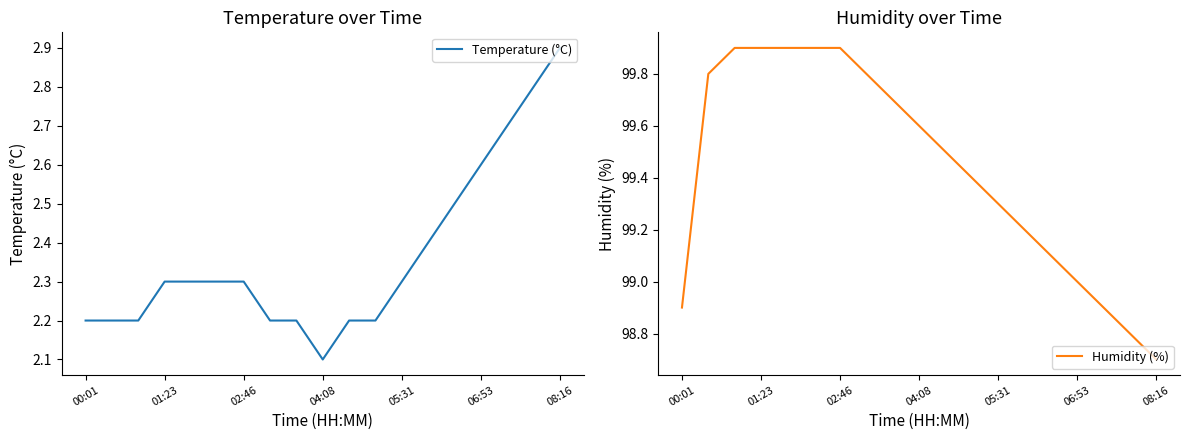

The Temperature (°C) series shows 2.2 at 7. True or false?

True